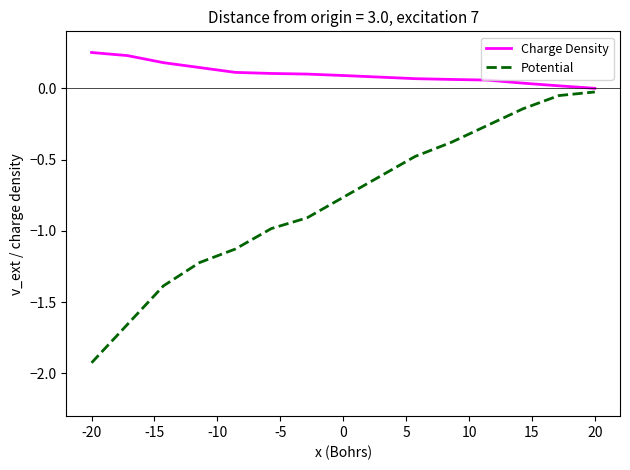

What is the difference between the second highest and minimum values in the Potential series?

1.9